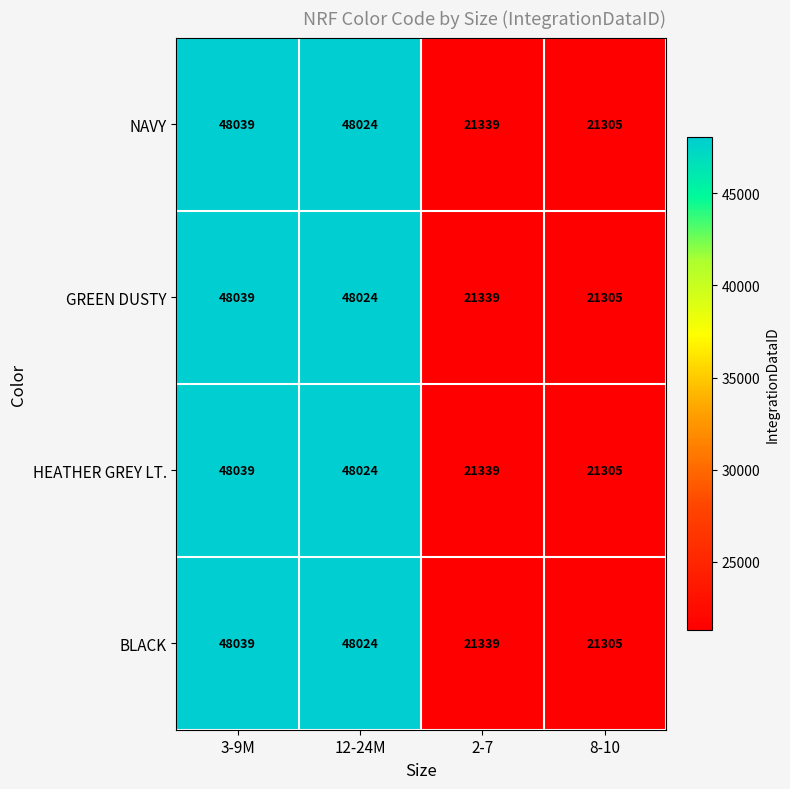

At which category is the sum across all series the highest?

3-9M